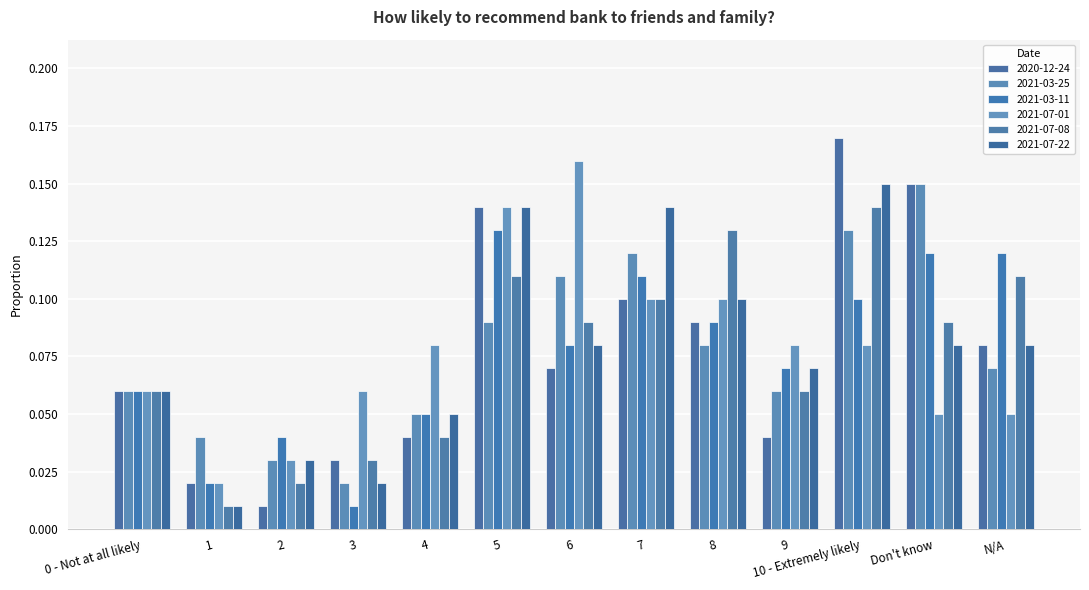

How many bars are there in total?

78